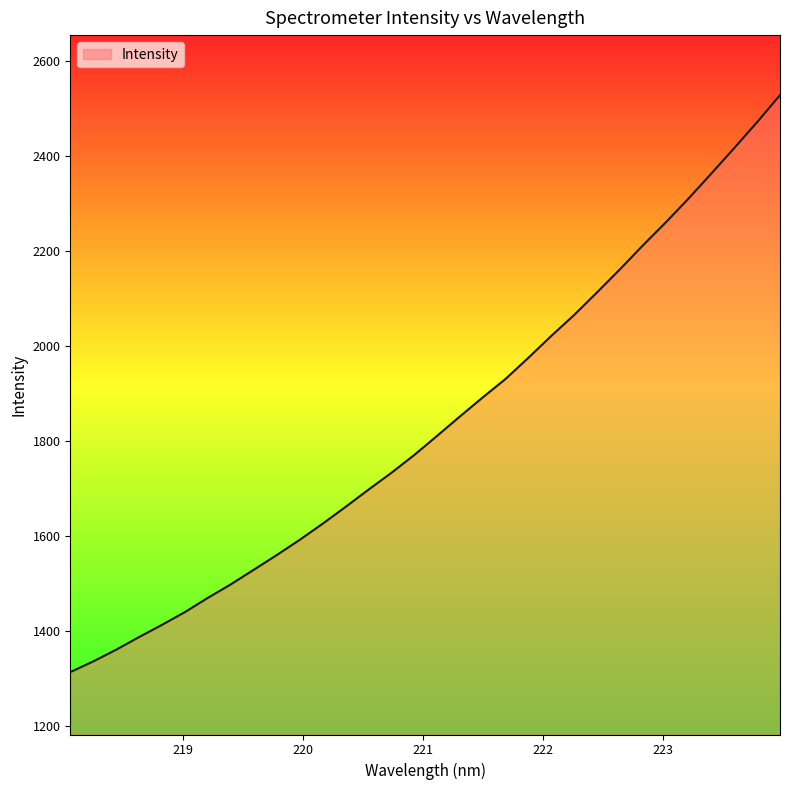

What is the greatest value displayed?

2528.9